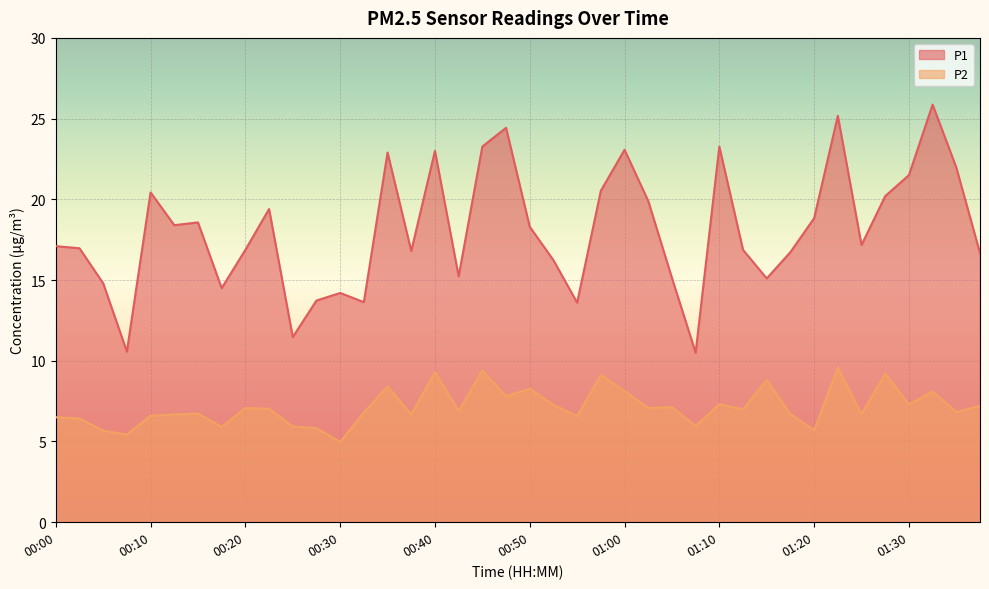

Is it true that P2 equals 14.0 at 00:50?

False